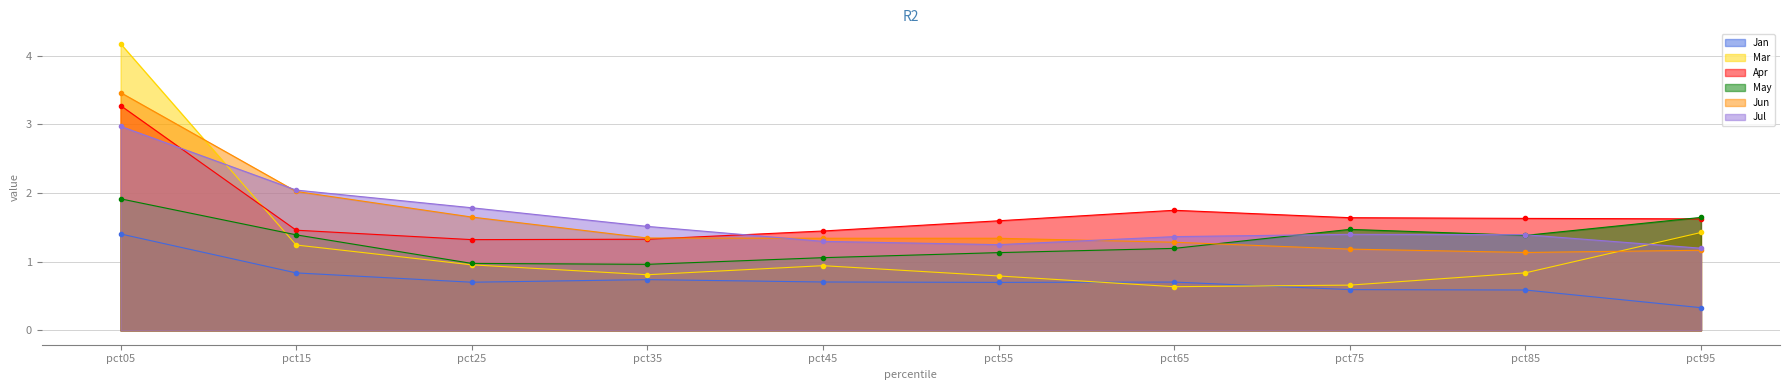

Rank the series by their maximum value, from highest to lowest.

Mar, Jun, Apr, Jul, May, Jan